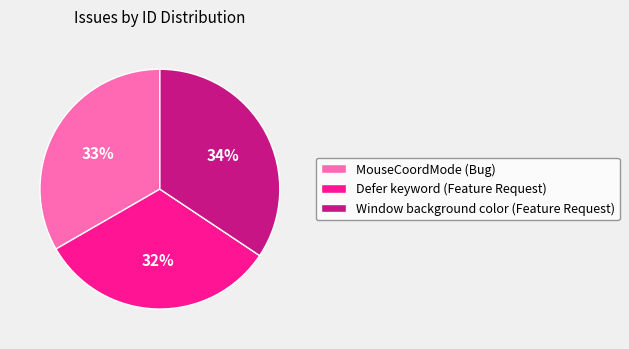

Between Defer keyword (Feature Request) and MouseCoordMode (Bug), which is larger?

MouseCoordMode (Bug)